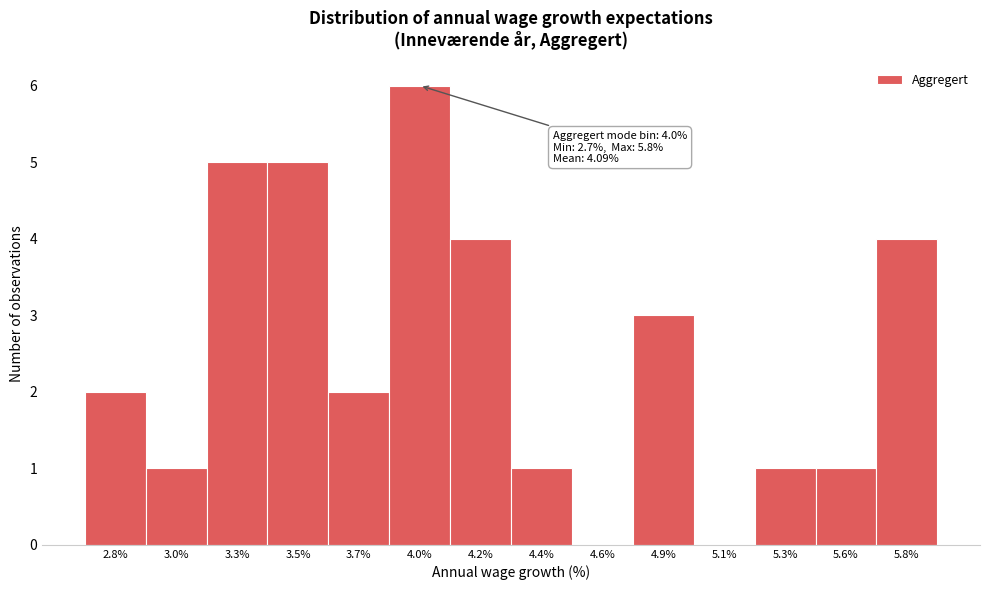

Reading left to right, list all the values displayed in this chart.

2.8%=2	3.0%=1	3.3%=5	3.5%=5	3.7%=2	4.0%=6	4.2%=4	4.4%=1	4.6%=0	4.9%=3	5.1%=0	5.3%=1	5.6%=1	5.8%=4